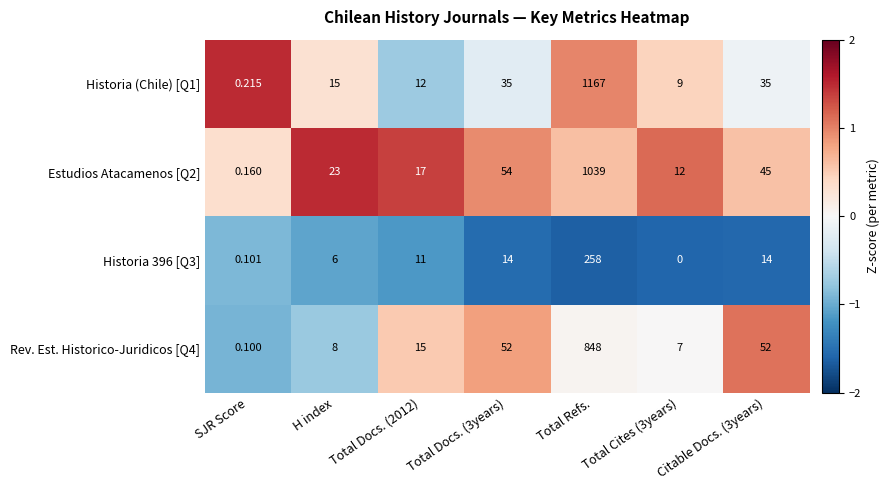

Is the value of Historia 396 [Q3] at Total Docs. (2012) greater than the value of Rev. Est. Historico-Juridicos [Q4] at H index?

Yes